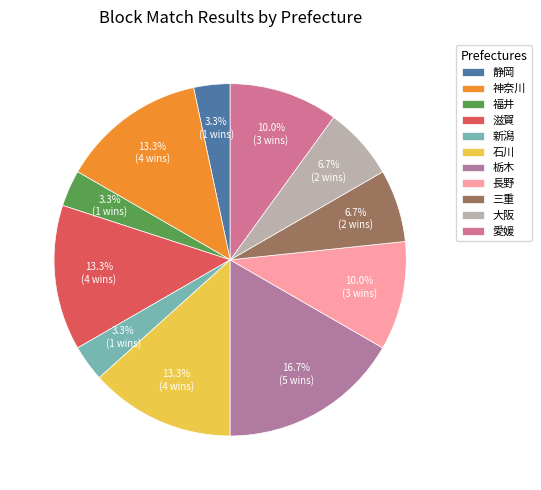

True or false: 大阪 accounts for 13% of the total.

False